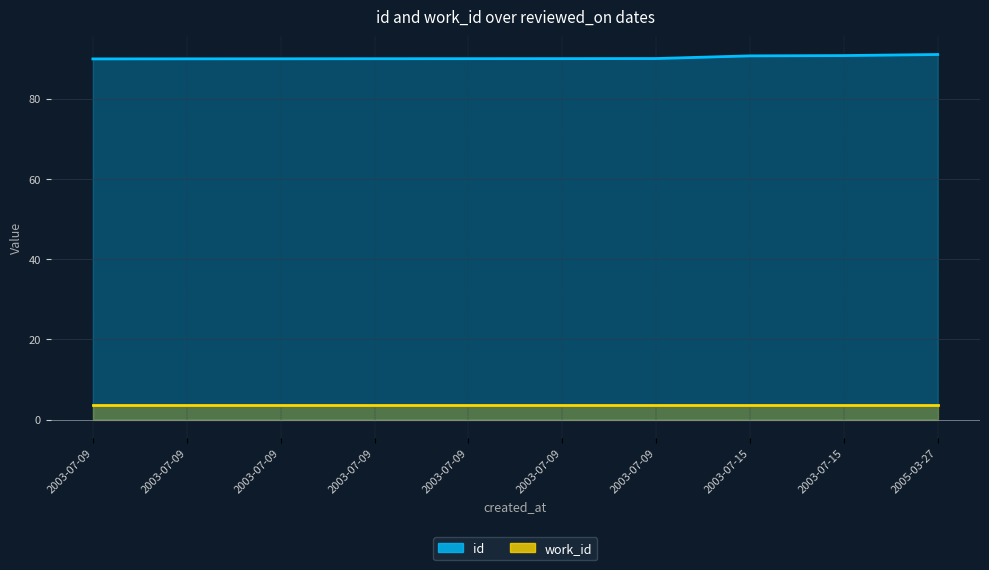

Reading left to right, extract all data points from this chart.

2003-07-09=89.9	2003-07-09=90.0	2003-07-09=90.0	2003-07-09=90.0	2003-07-09=90.0	2003-07-09=90.0	2003-07-09=90.0	2003-07-15=90.7	2003-07-15=90.8	2005-03-27=91.0